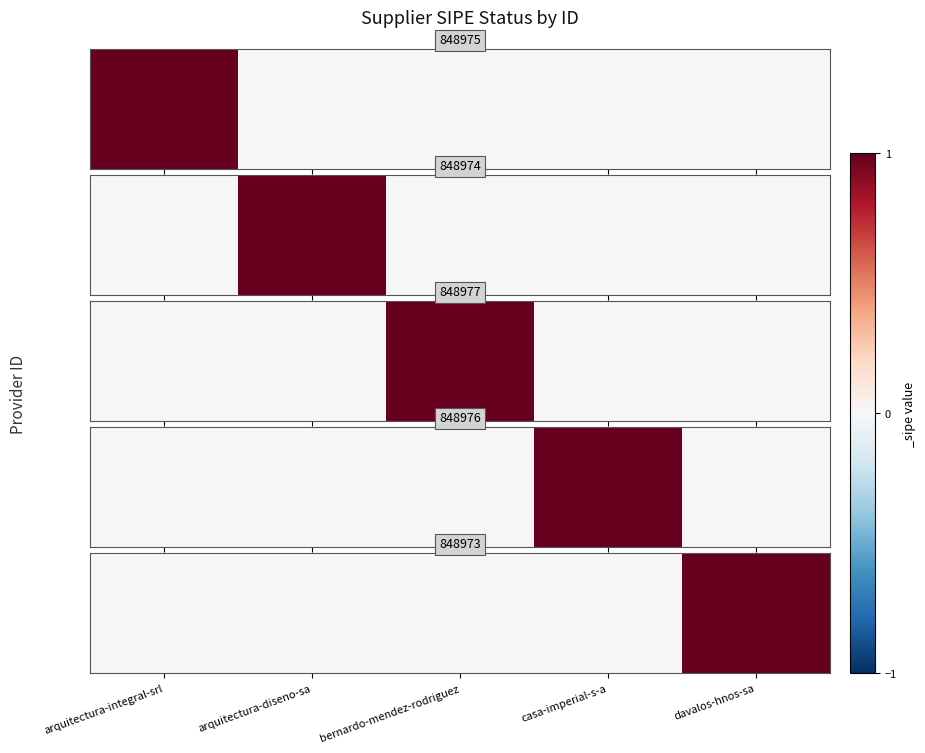

The value at bernardo-mendez-rodriguez is 0. True or false?

True